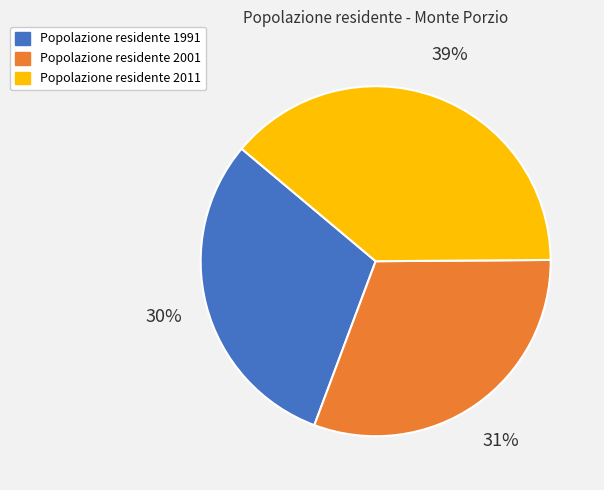

Is there any slice that represents more than half of the pie?

No